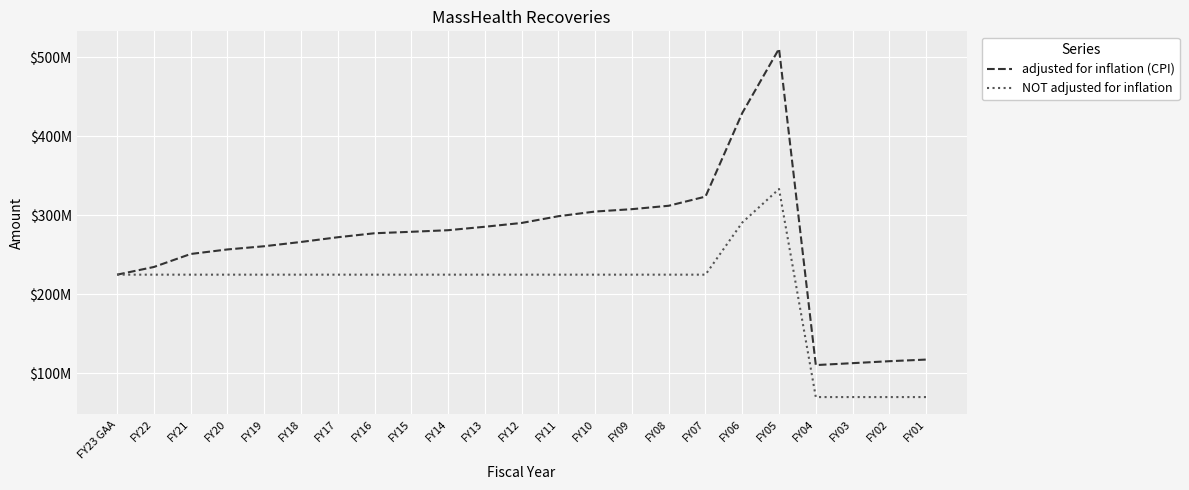

Is the value of NOT adjusted for inflation at FY07 greater than the value of adjusted for inflation (CPI) at FY05?

No